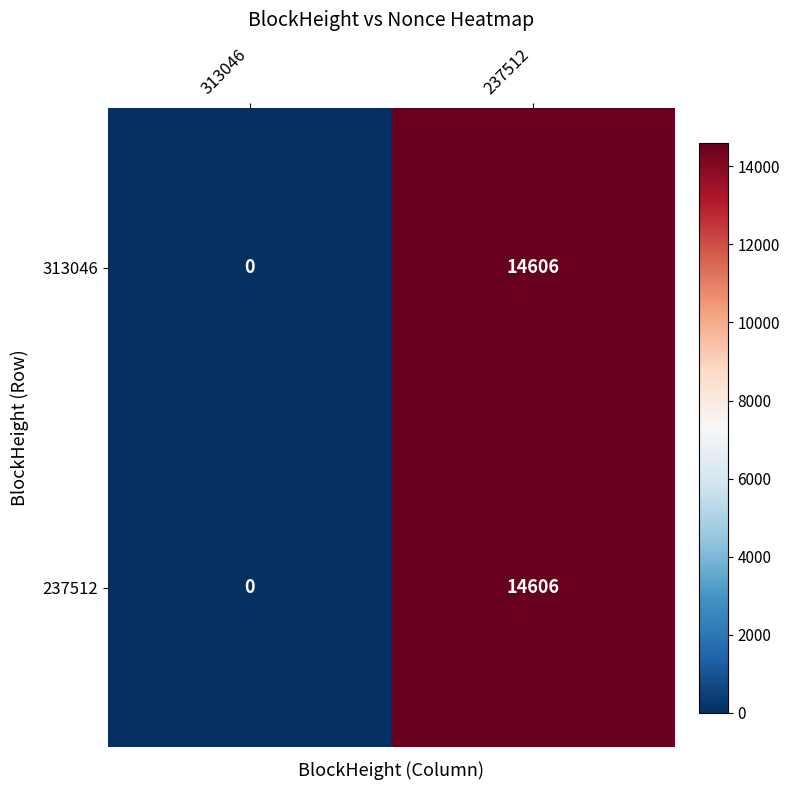

Rank the categories by 237512 value from highest to lowest.

237512, 313046